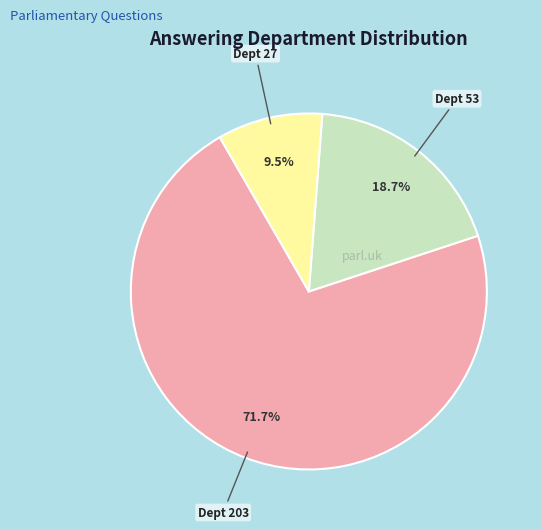

Does any single category account for the majority?

Yes